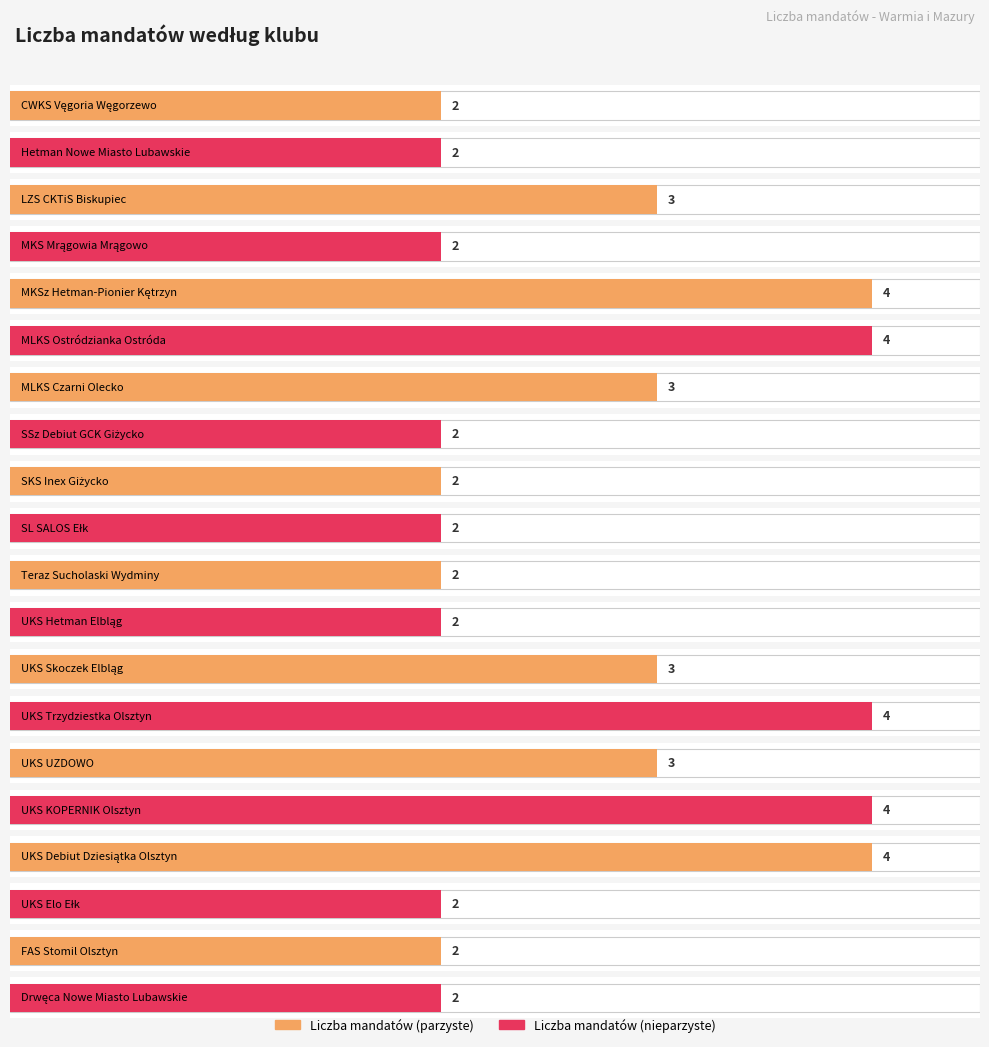

Are the bars grouped side by side (vs. stacked)?

No